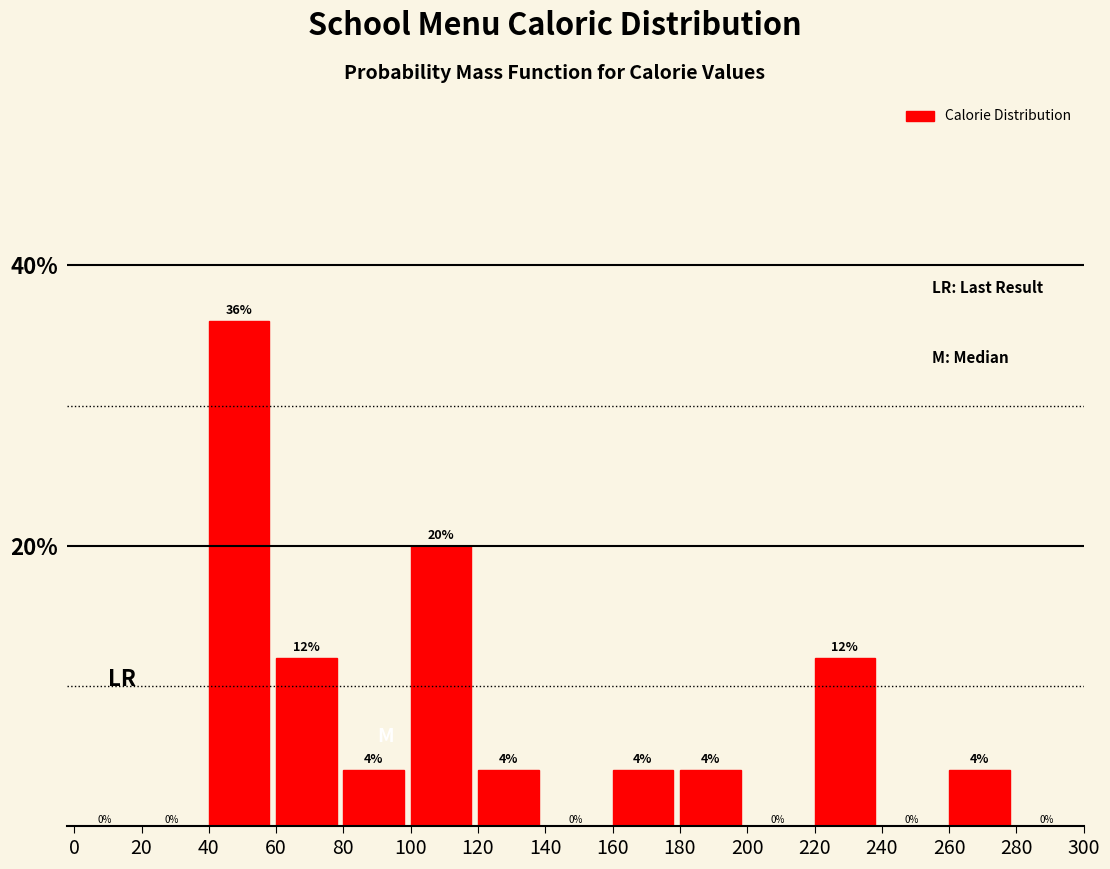

How tall is the bar that spans 260 to 280 on the x-axis?

4